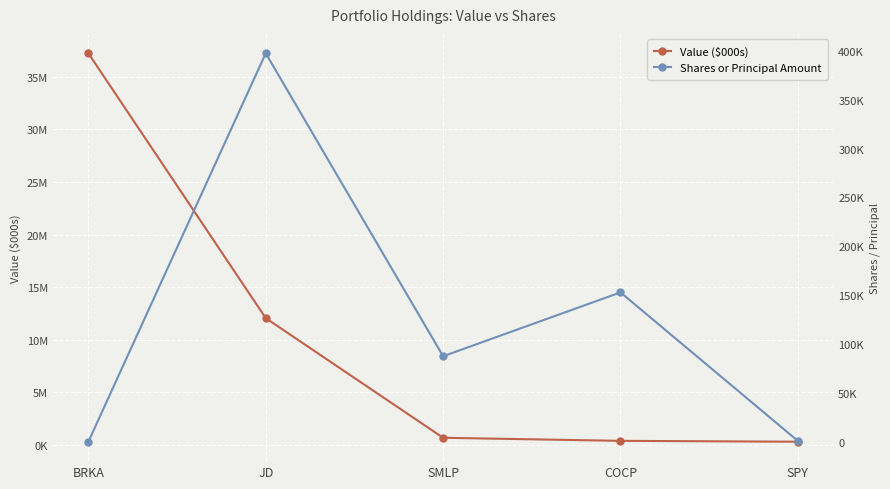

What is the minimum value shown in the chart?

117